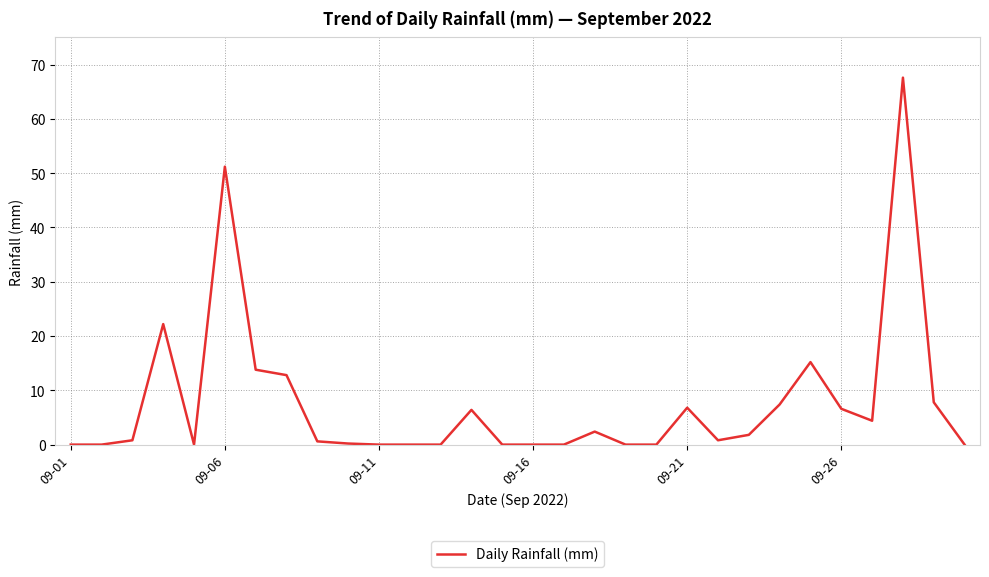

What is the difference between the maximum and minimum values?

67.6